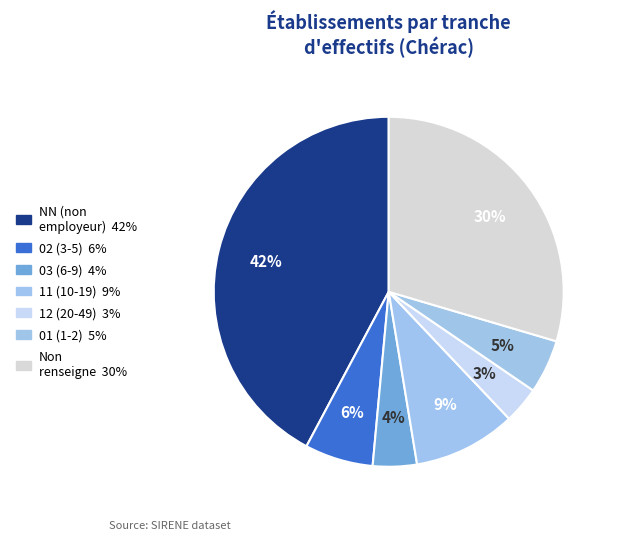

To the nearest percent, what is the difference between the largest and smallest slice percentages?

39%